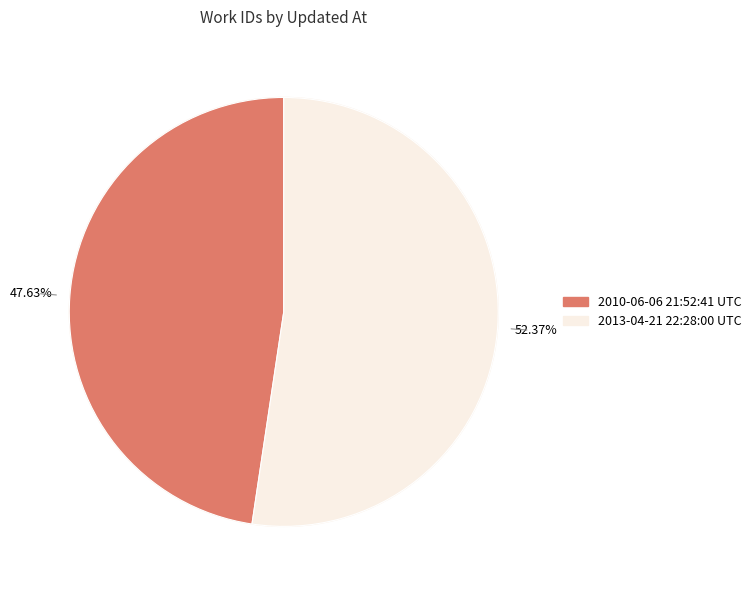

What is the change in value from 2010-06-06 21:52:41 UTC to 2013-04-21 22:28:00 UTC?

+667